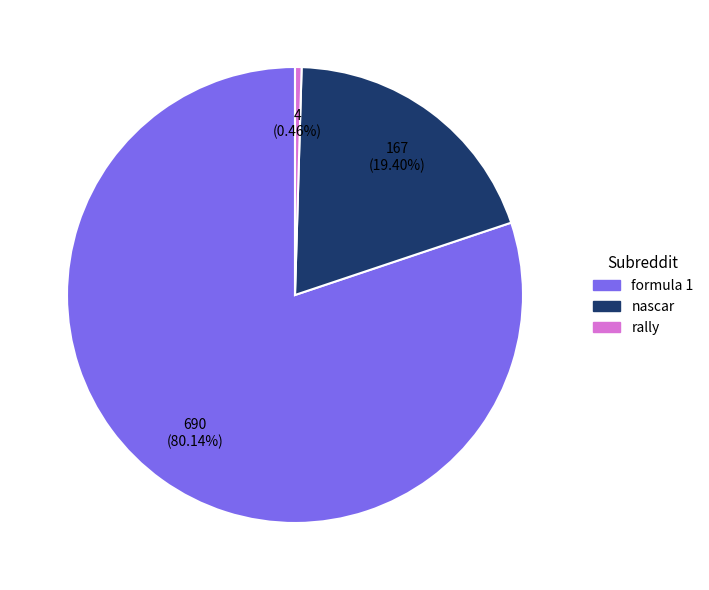

Between rally and nascar, which is larger?

nascar